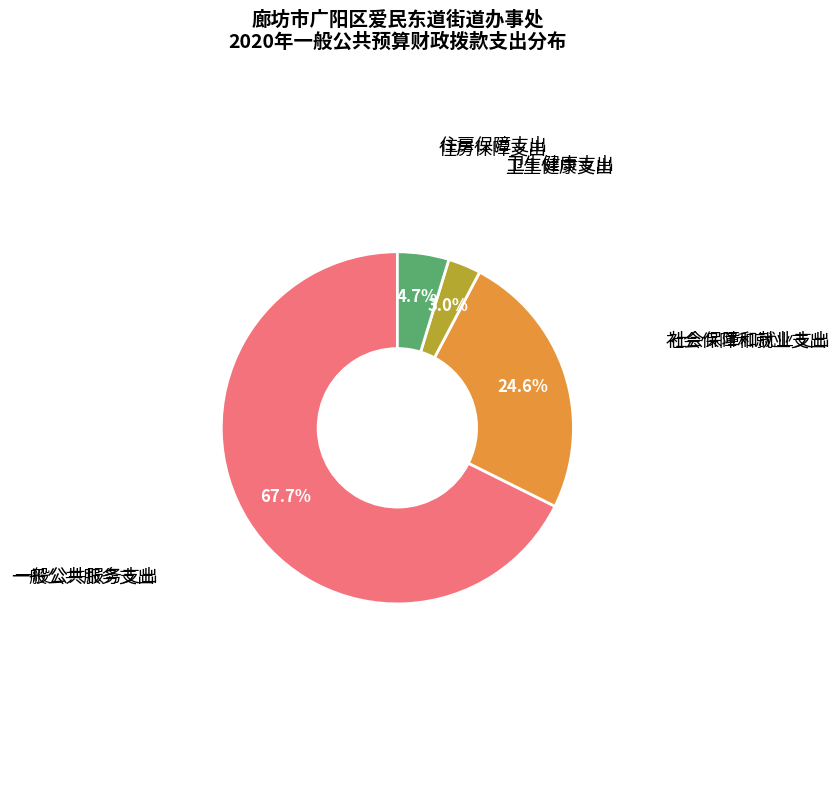

Count the number of slices in the pie.

4